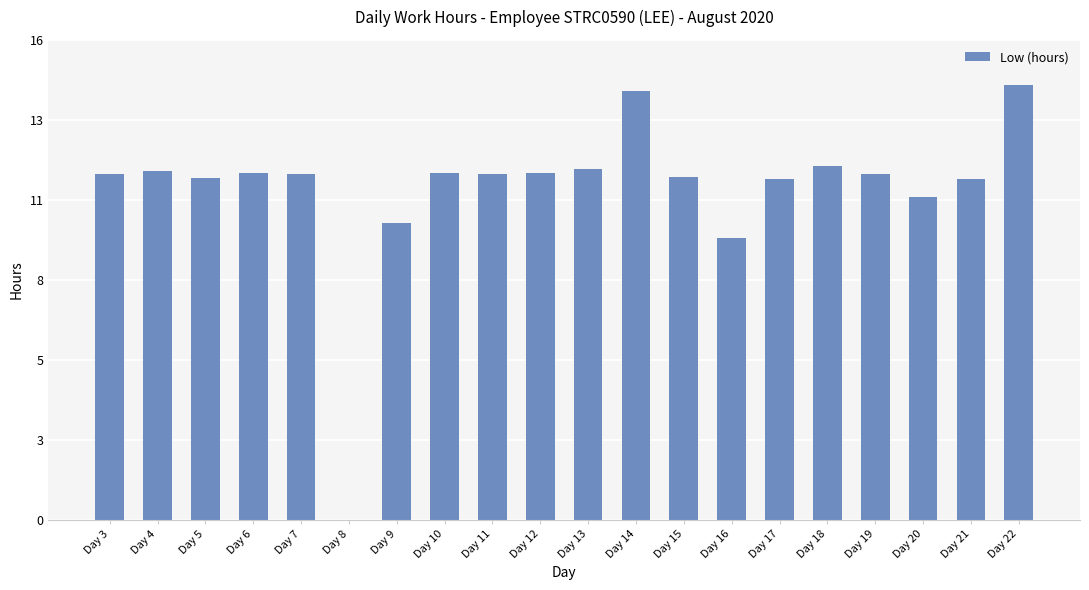

Which has a higher value, Day 6 or Day 13?

Day 13